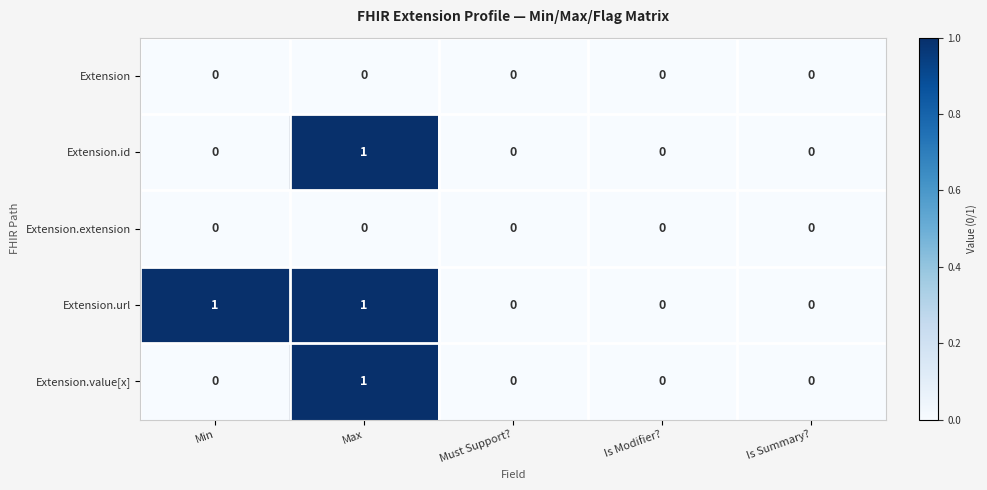

Which series changed the most between Min and Is Modifier??

Extension.url